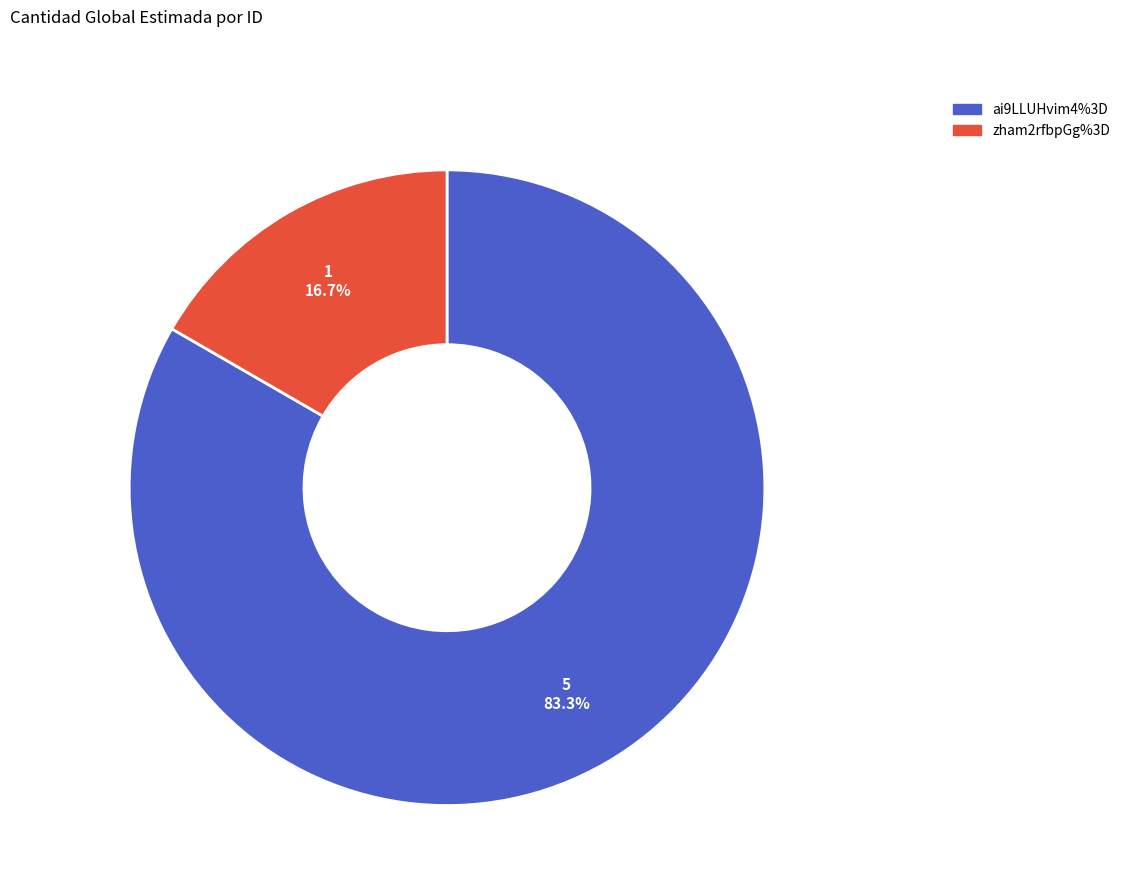

To the nearest percent, what is the difference between the zham2rfbpGg%3D and ai9LLUHvim4%3D slice percentages?

67%